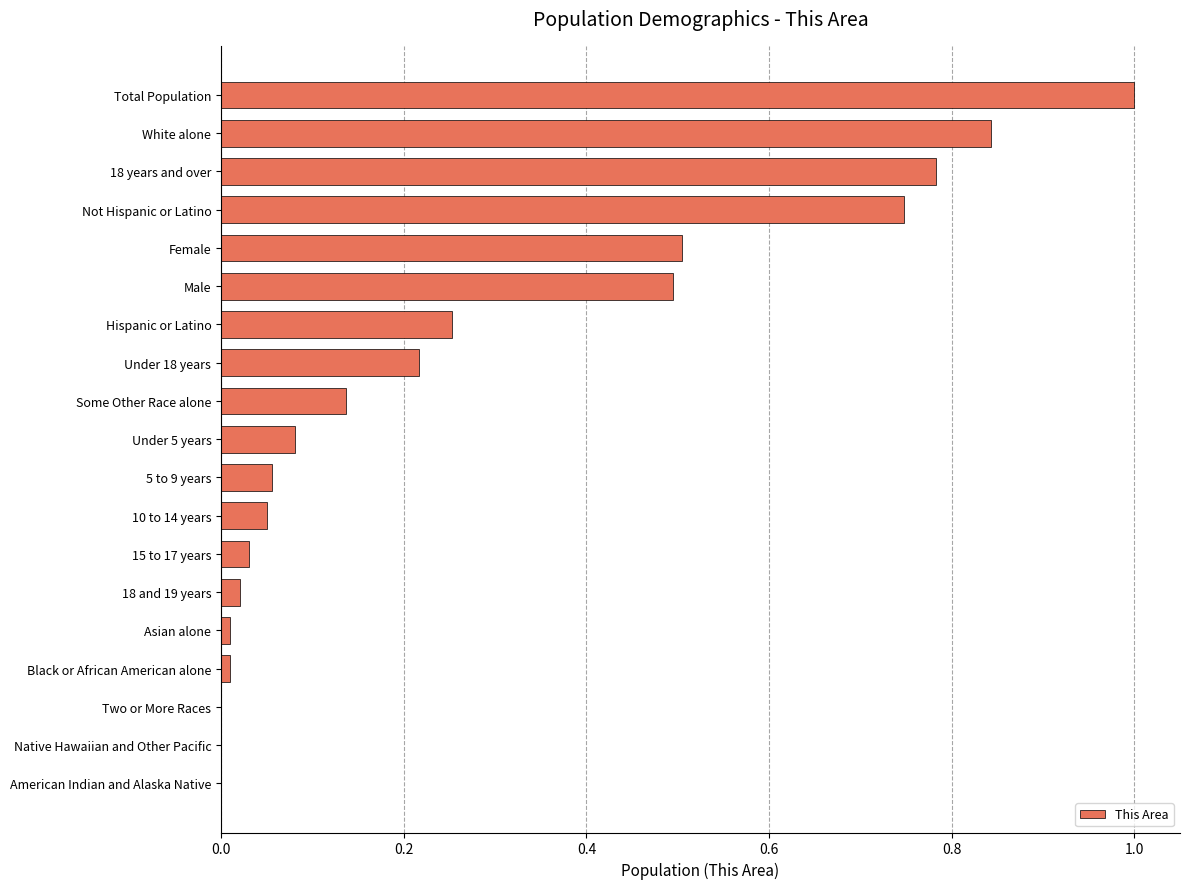

Are the bars horizontal?

Yes